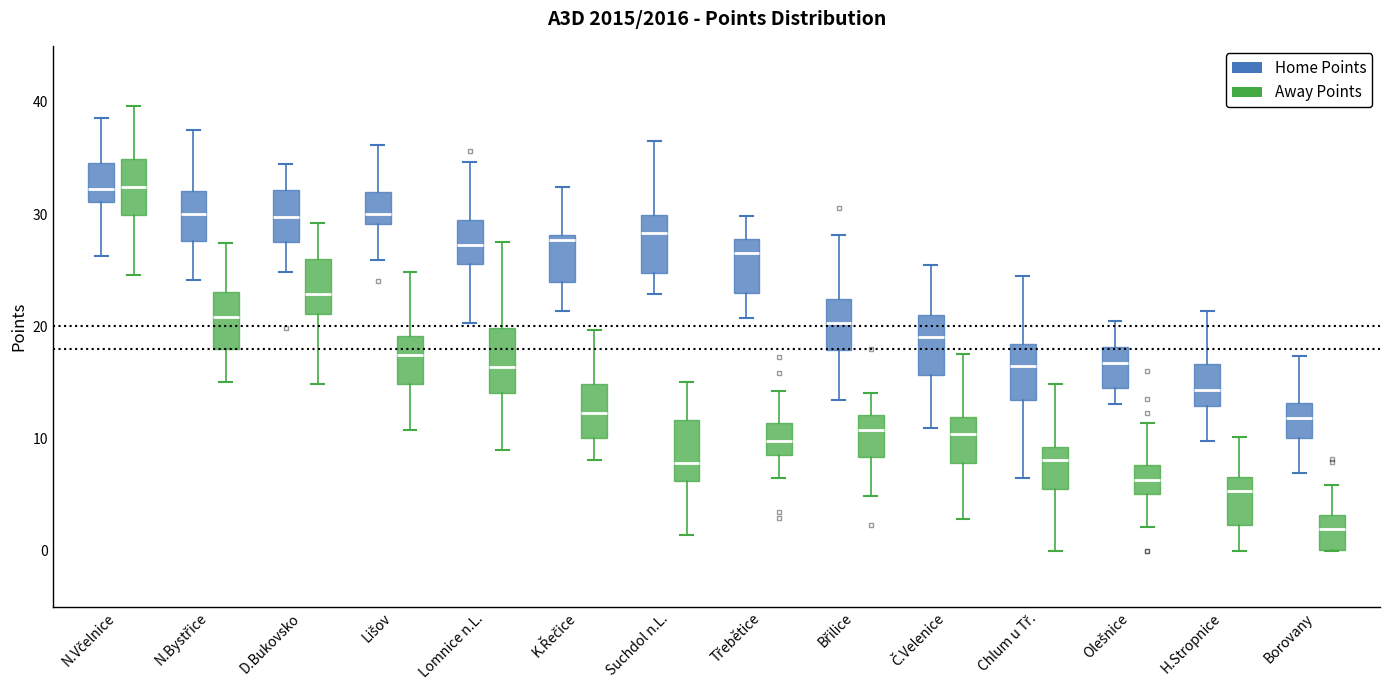

Which box has the lowest median line?

Borovany (Away Points)